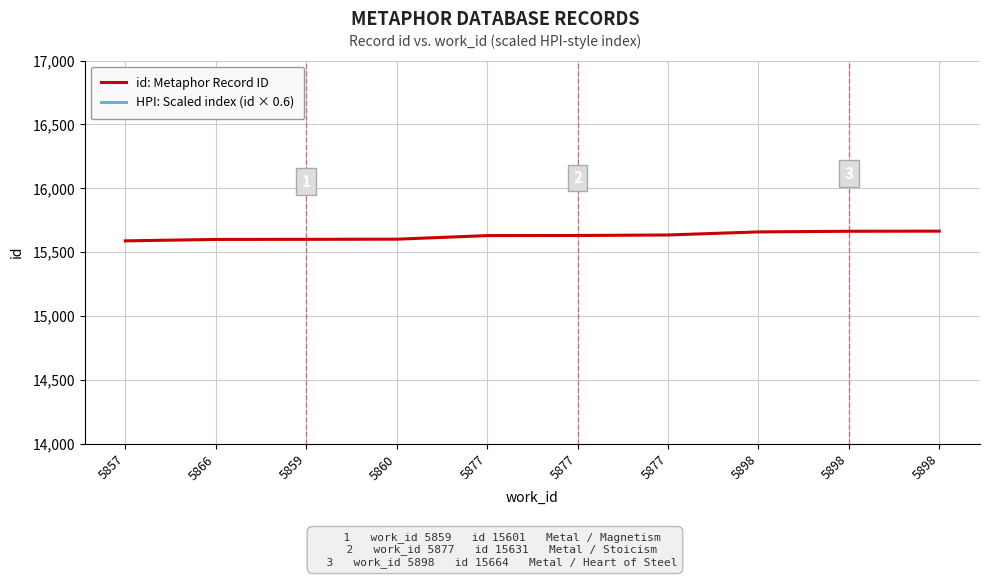

How many lines are shown in the chart?

2